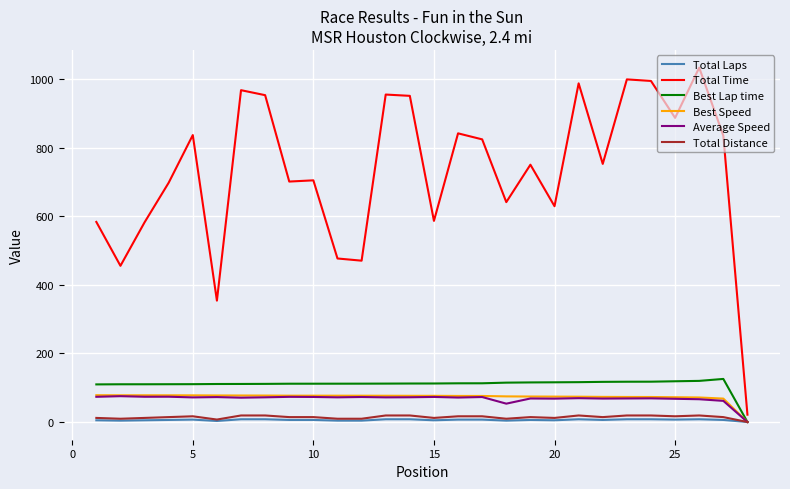

Which series has the largest range (max minus min)?

Total Time